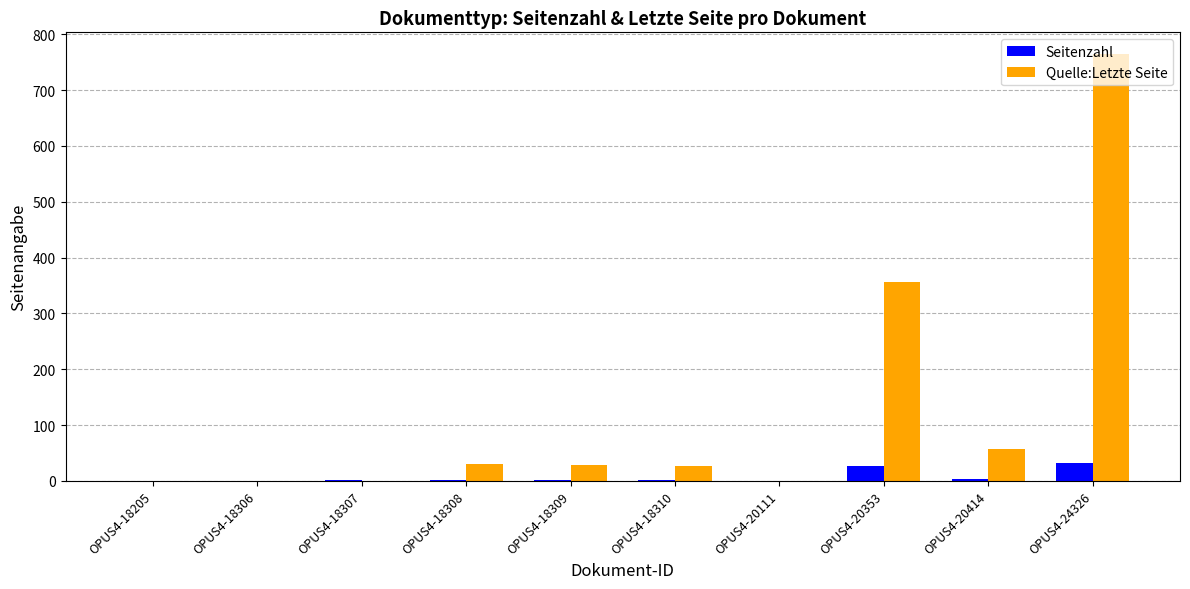

Which series has the largest total across all categories?

Quelle:Letzte Seite